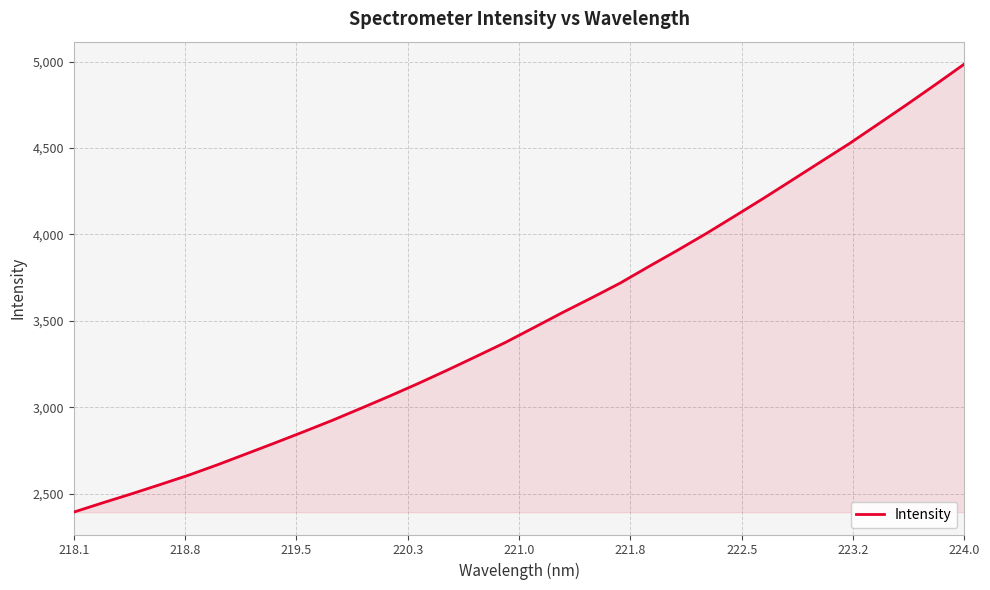

What is the smallest value displayed?

2393.3